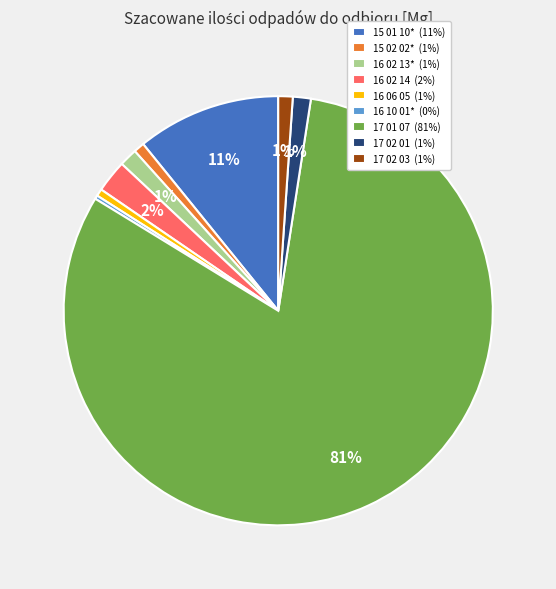

The 17 02 01 slice represents 1% of the pie. True or false?

True